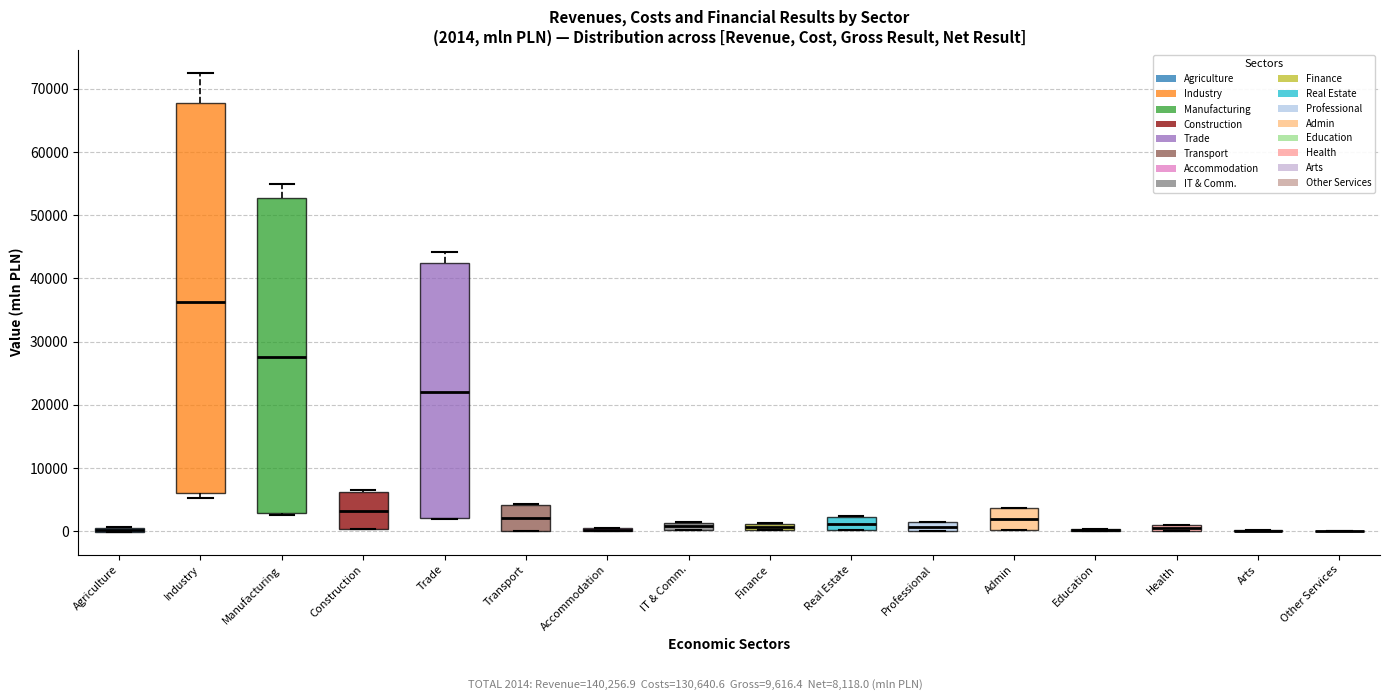

Comparing the boxes themselves (not the whiskers), which one is the tallest?

Industry